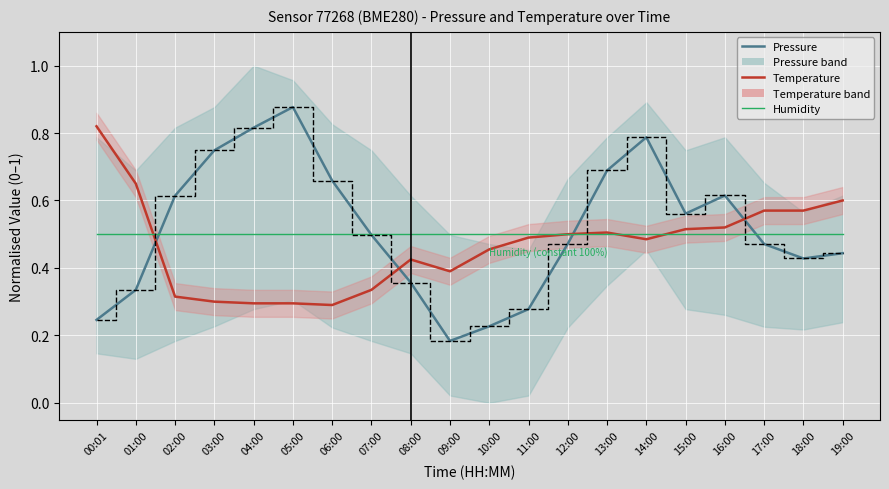

Which series ends up on top after the final intersection of Pressure (normalised) and Temperature (normalised)?

Temperature (normalised)